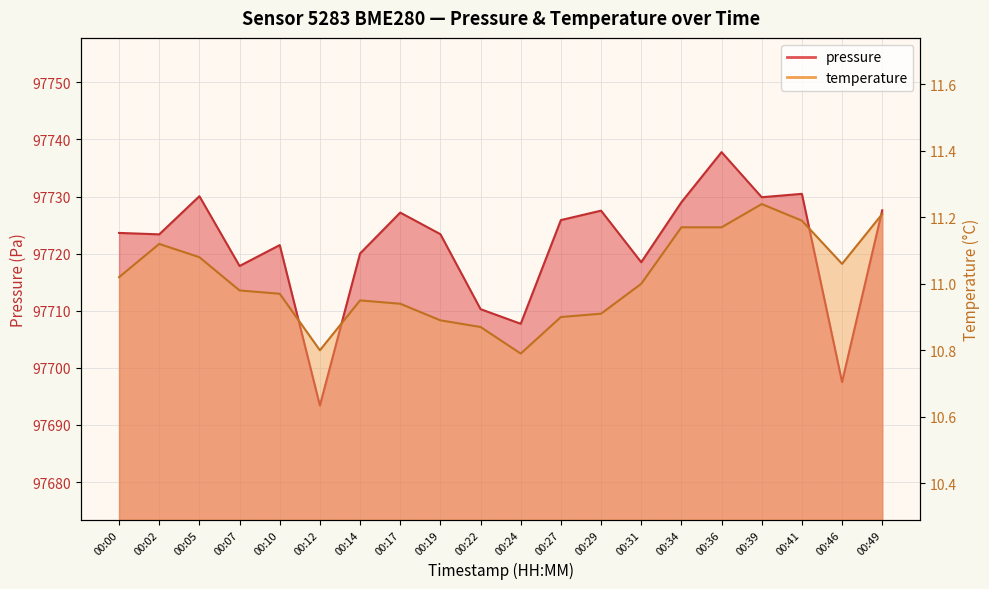

What is the value of the temperature point at the 3rd from the left?

11.1